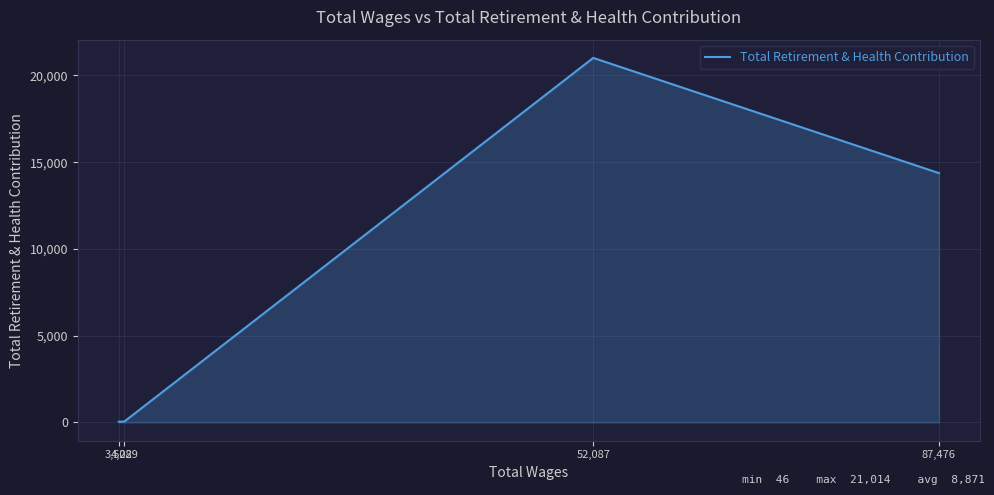

Reading left to right, what are all the values shown in this chart?

87,476=14372	52,087=21014	4,089=53	3,522=46